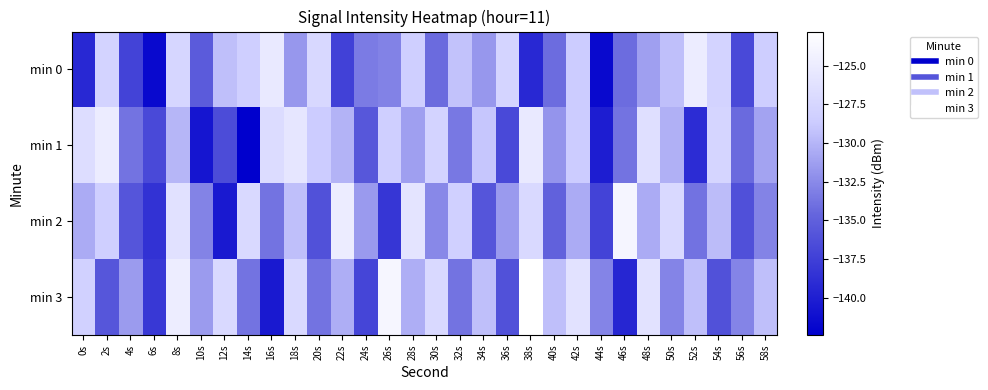

Rank the series at 2s from lowest to highest value.

min 3, min 2, min 0, min 1